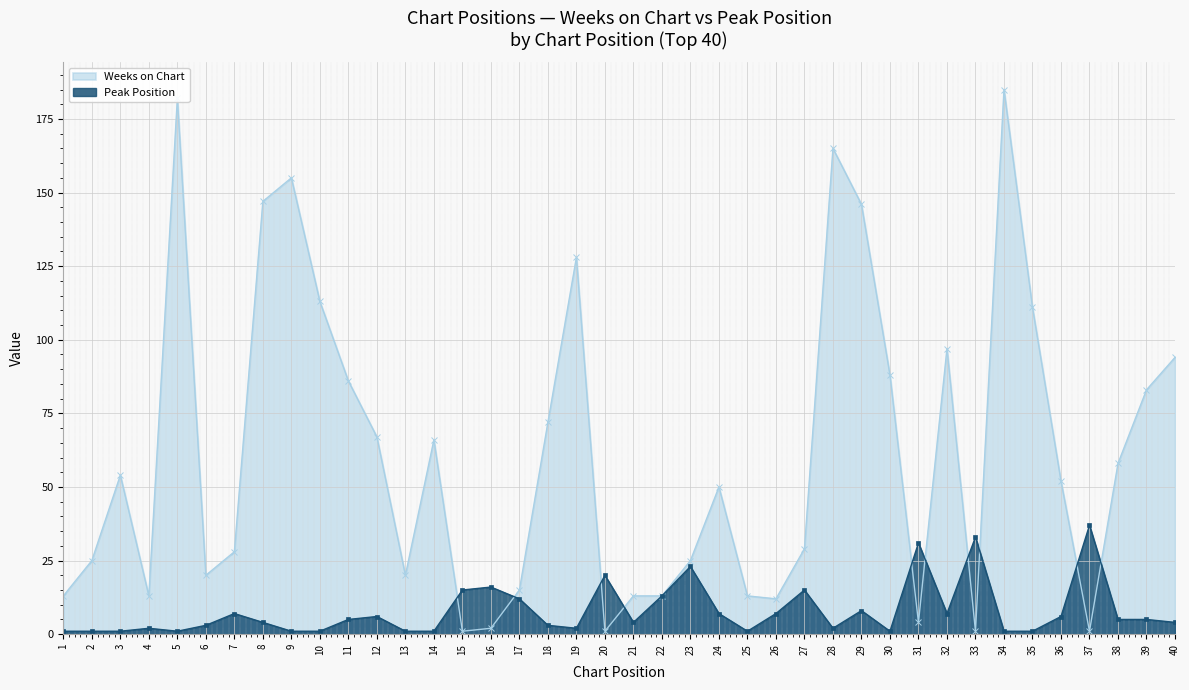

What is the difference between the Peak Position values at 36 and 18?

3